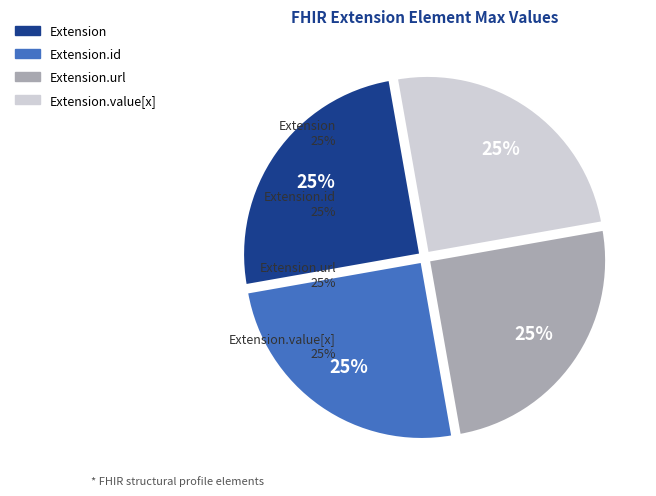

Is Extension.extension the majority of the pie?

No